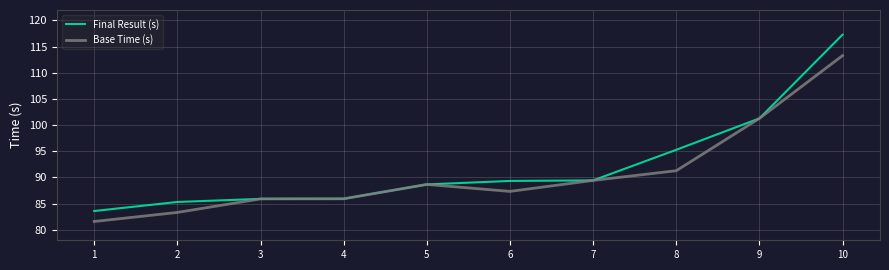

At which label is Final Result (s) closest to 100?

9